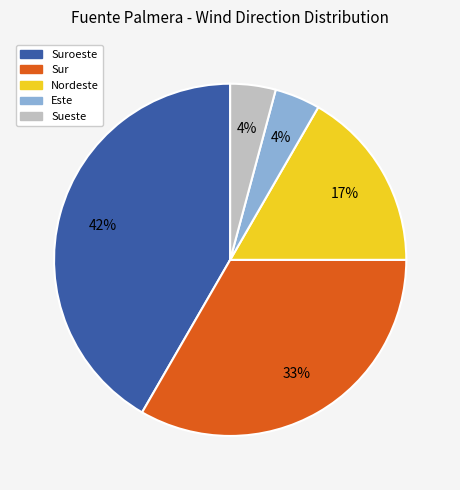

To the nearest percent, what is the average slice percentage?

20%